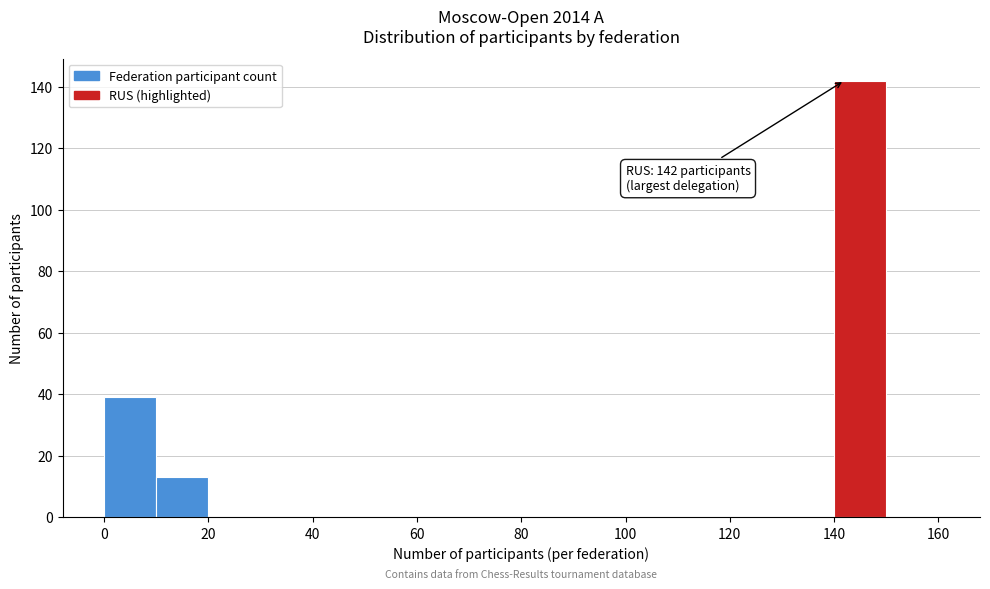

Which range on the x-axis has the tallest bar?

140 to 150